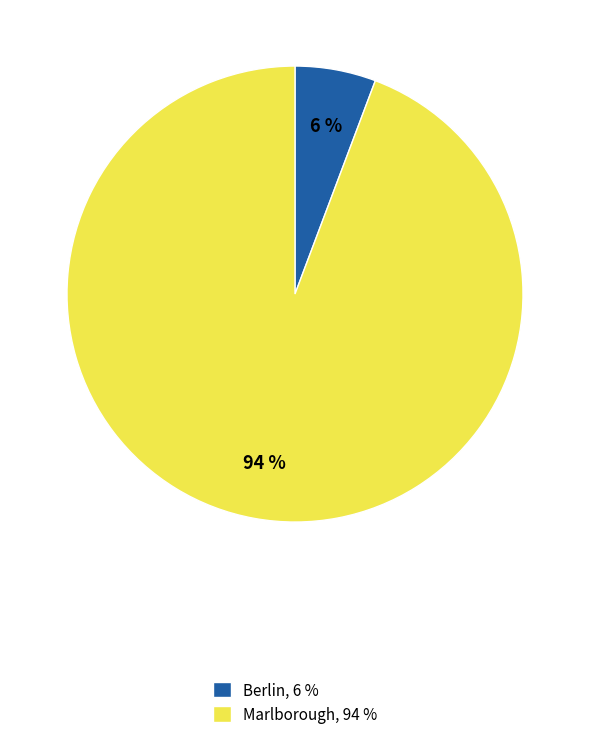

Which has a higher value, Marlborough or Berlin?

Marlborough